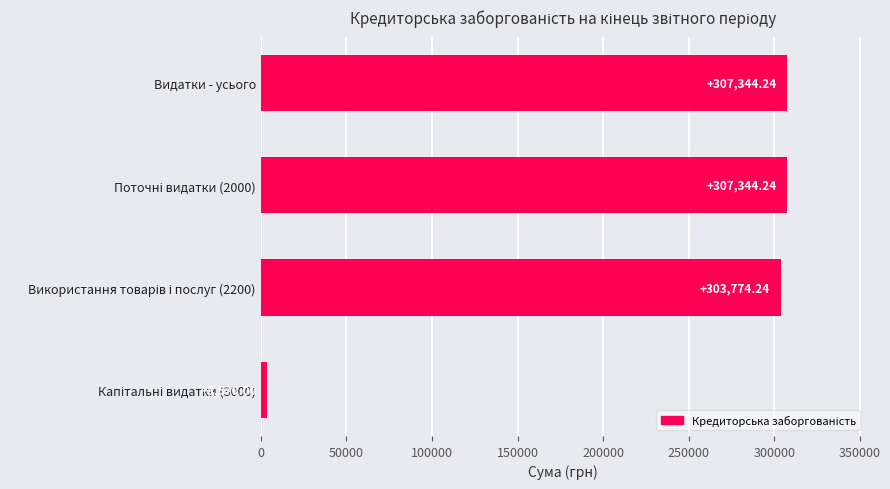

What is the difference between the maximum and minimum values?

303774.2